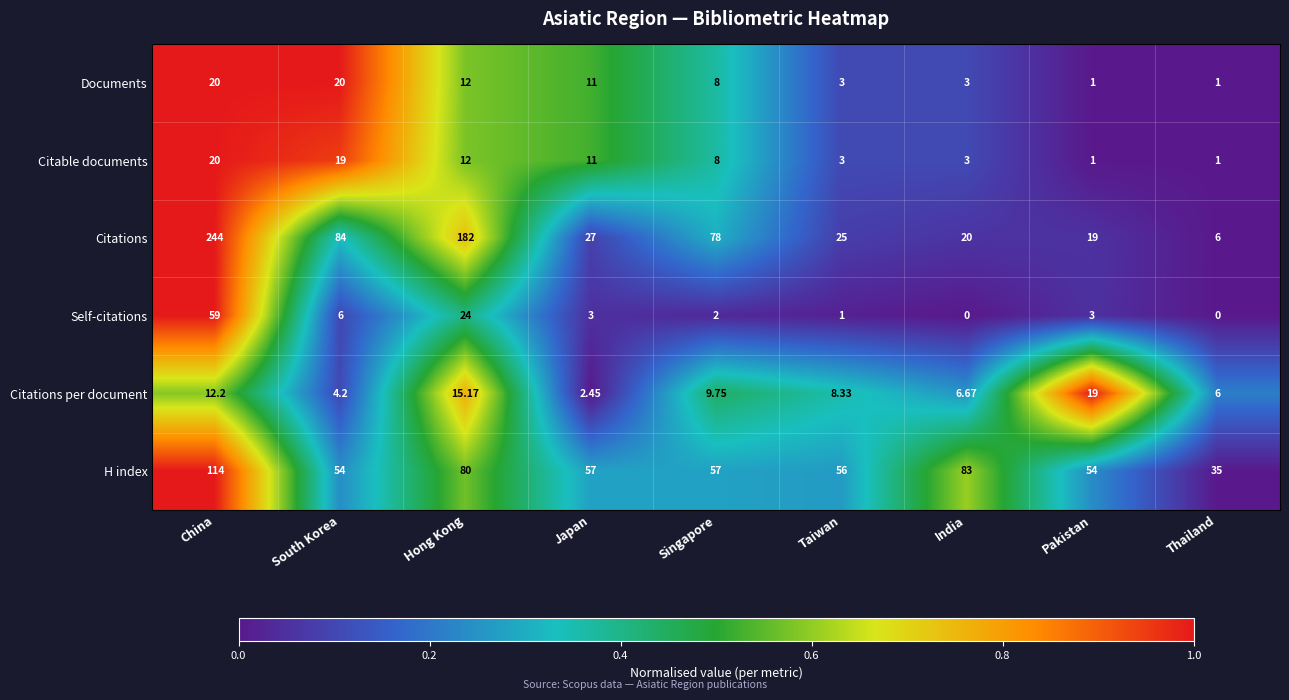

Which series changed the most between China and Singapore?

Citations